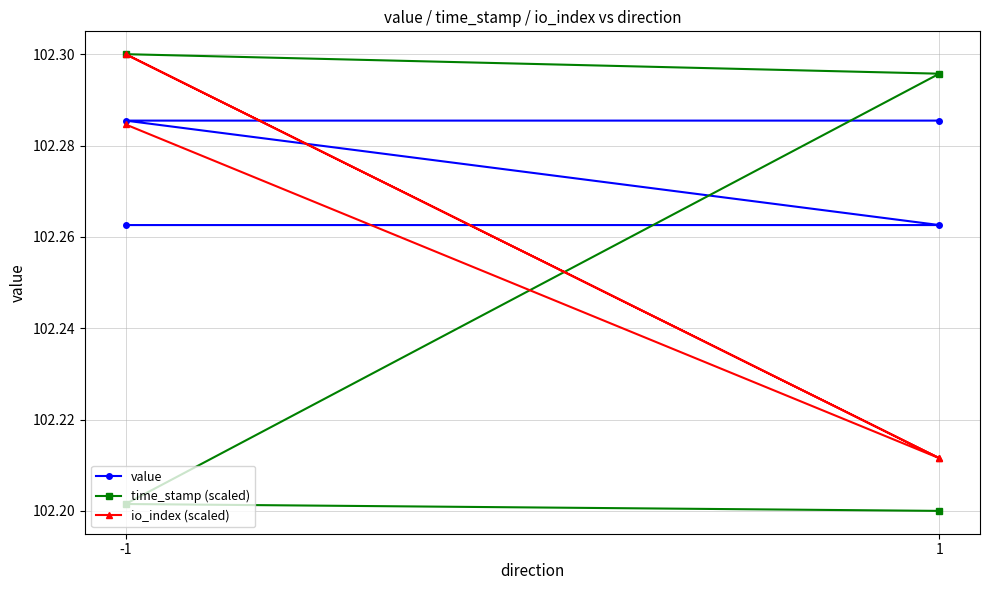

True or false: value and time_stamp (scaled) intersect in this chart.

True